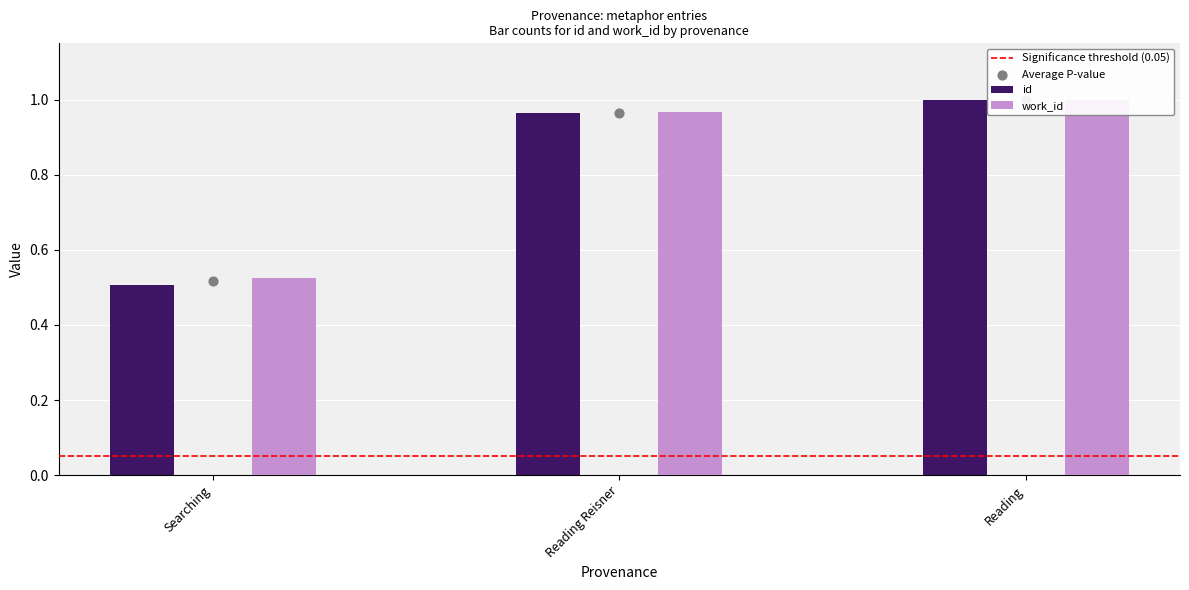

At how many categories does at least one series exceed 0?

3